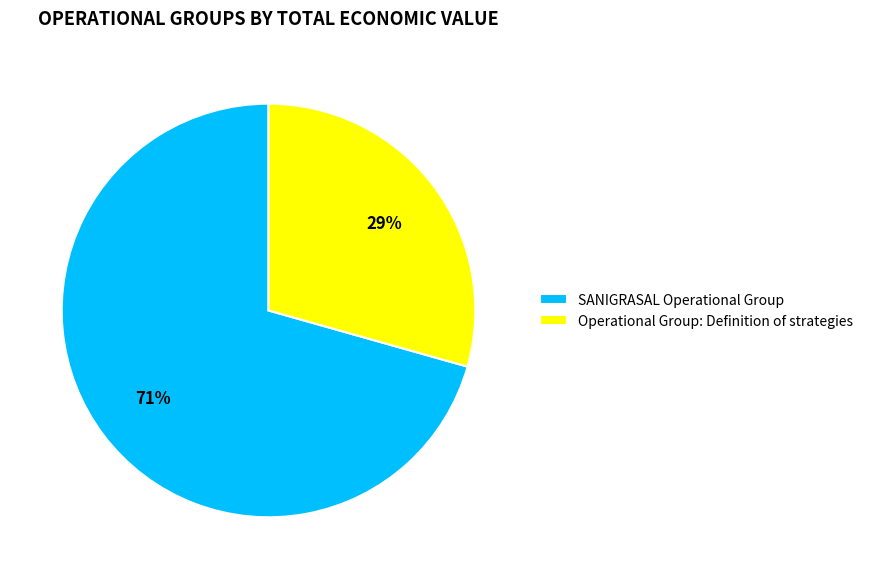

To the nearest percent, what percentage of the pie is SANIGRASAL Operational Group?

71%